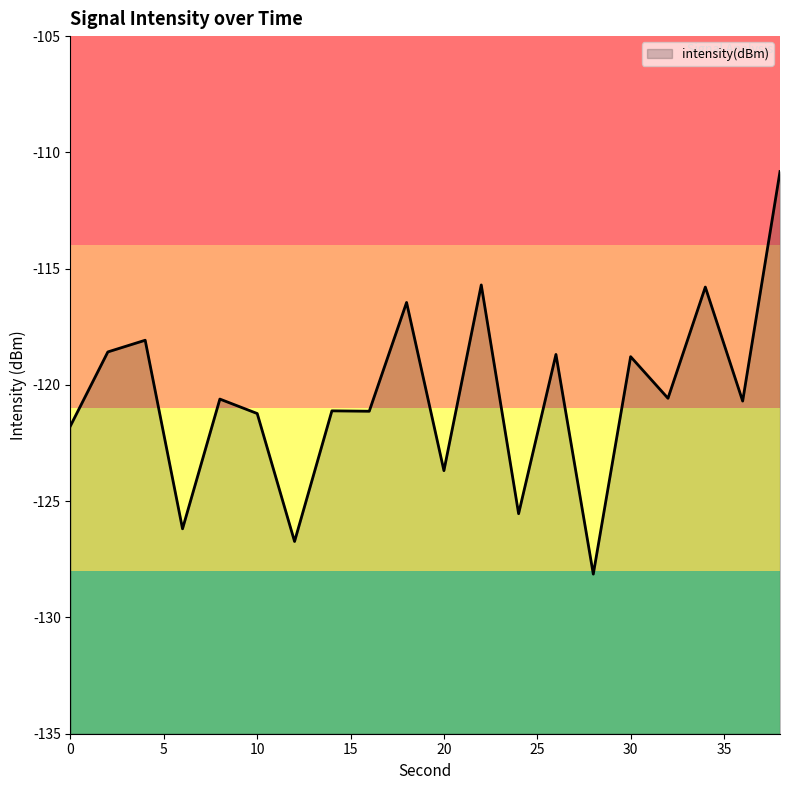

Does the chart have visible grid lines?

No